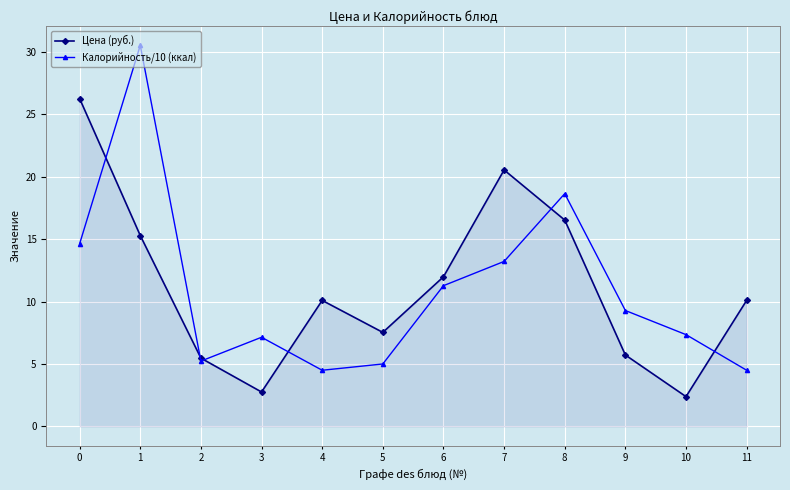

What is the greatest value displayed?

30.5